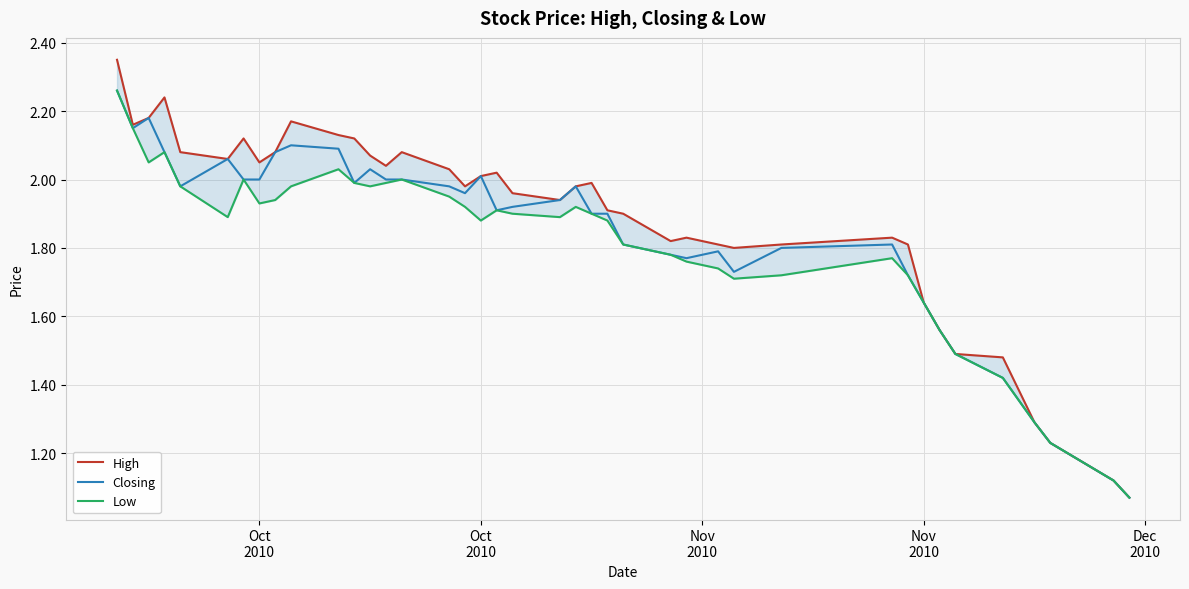

How many lines are shown in the chart?

3